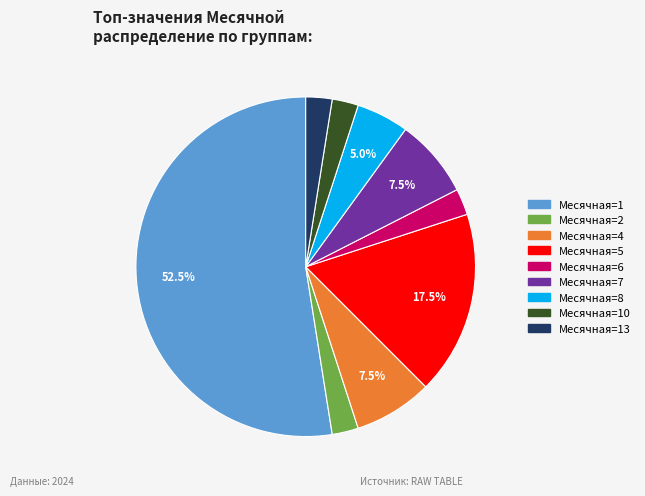

To the nearest percent, what is the average slice percentage?

11%